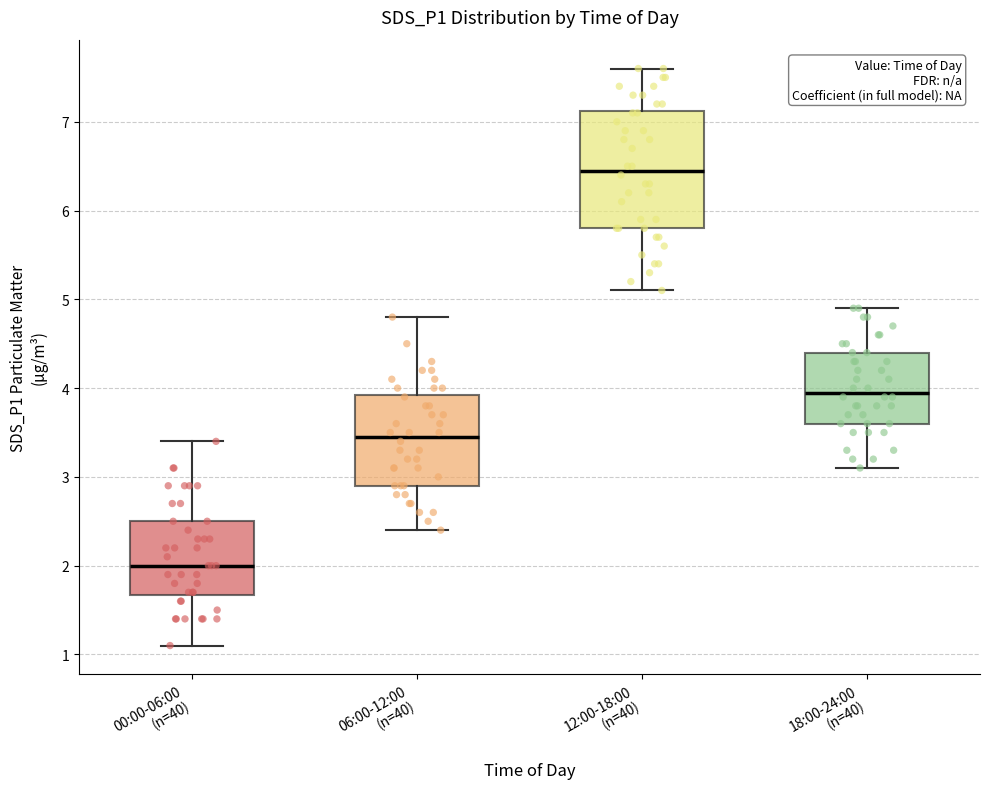

Reading left to right, transcribe this box plot: for each box, give where its median line is, the range the box spans, and where its two whiskers end, as read against the y-axis. The values are not printed on the chart, so give them approximately, as read against the axis.

00:00-06:00 (n=40): median 2.0, box 1.7 to 2.5, whiskers 1.1 to 3.4
06:00-12:00 (n=40): median 3.5, box 2.9 to 3.9, whiskers 2.4 to 4.8
12:00-18:00 (n=40): median 6.5, box 5.8 to 7.1, whiskers 5.1 to 7.6
18:00-24:00 (n=40): median 4.0, box 3.6 to 4.4, whiskers 3.1 to 4.9